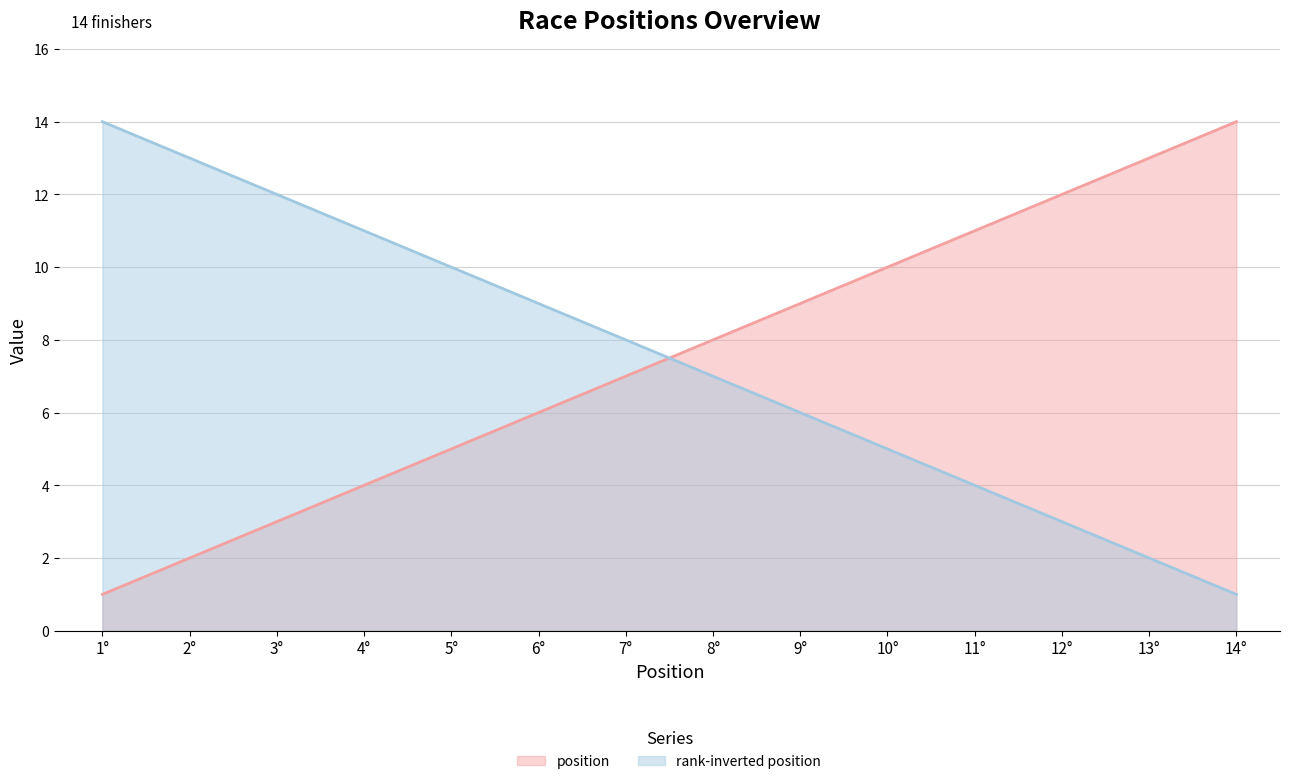

True or false: distance and position intersect in this chart.

False